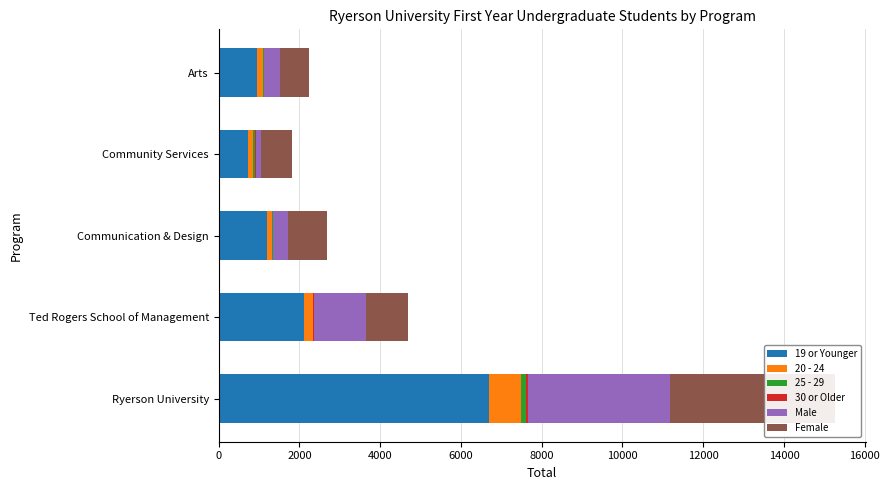

How many values in the Male series are below 388?

2